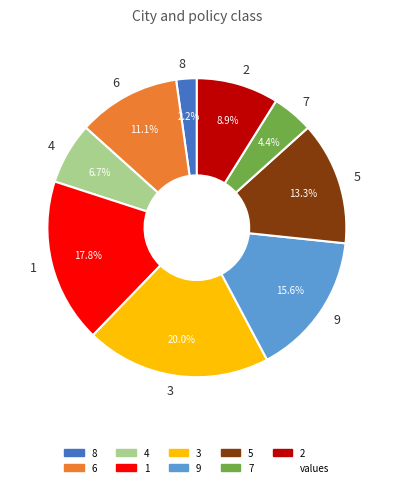

To the nearest percent, what percentage of the pie is 1?

18%